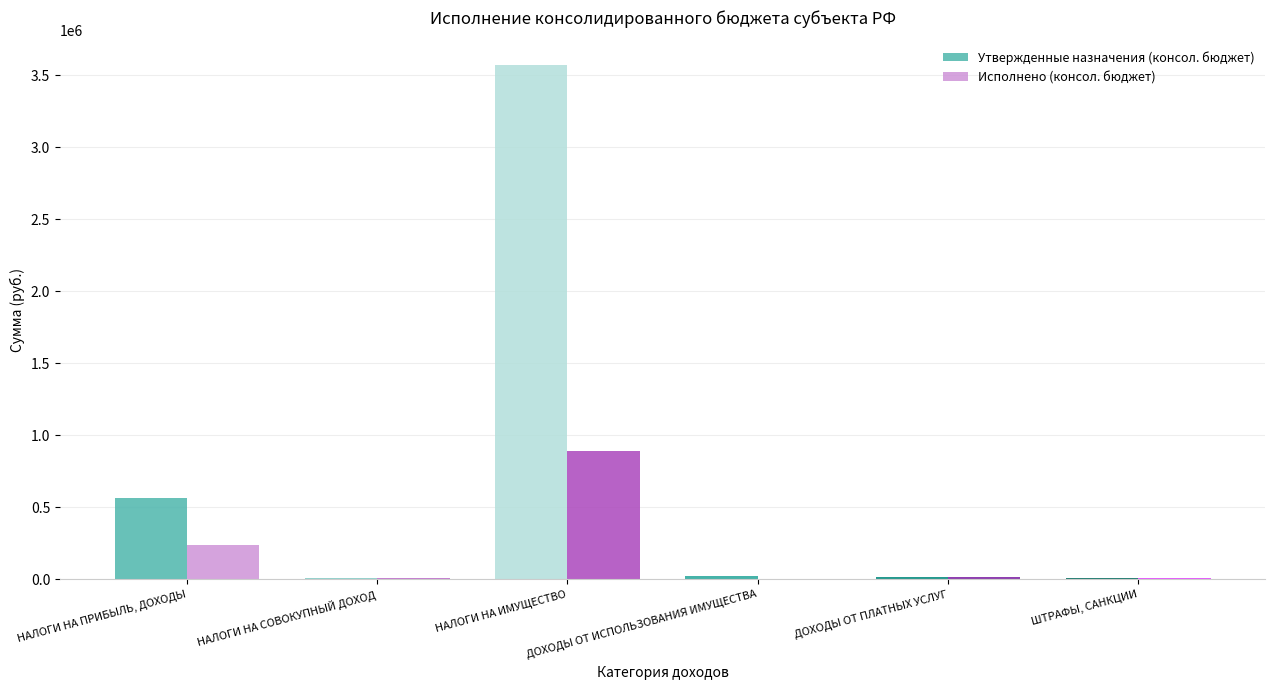

Which series has the largest total across all categories?

Утвержденные назначения (консол. бюджет)